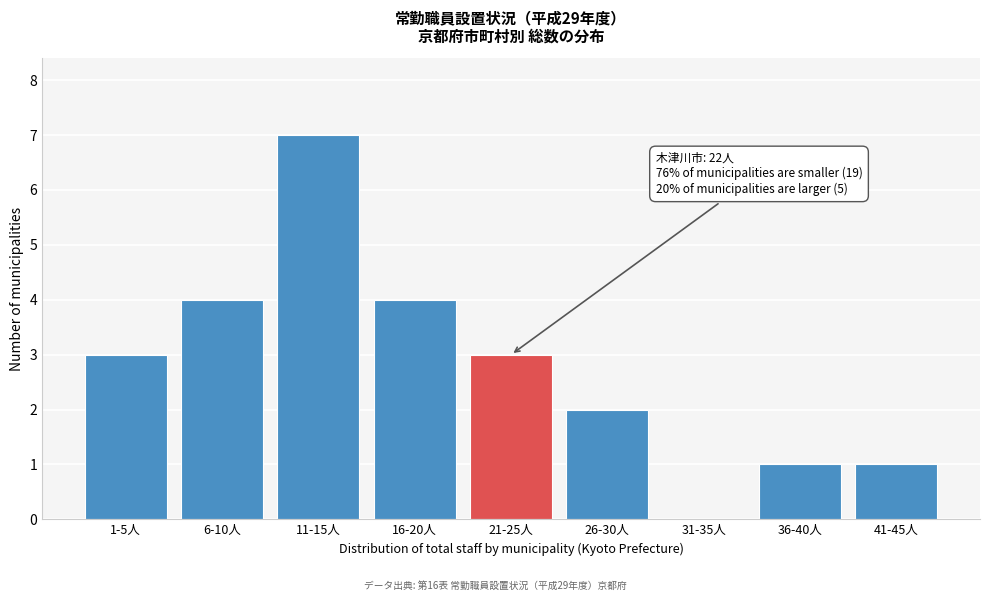

Reading left to right, transcribe all the data shown in this chart.

1-5人=3	6-10人=4	11-15人=7	16-20人=4	21-25人=3	26-30人=2	31-35人=0	36-40人=1	41-45人=1